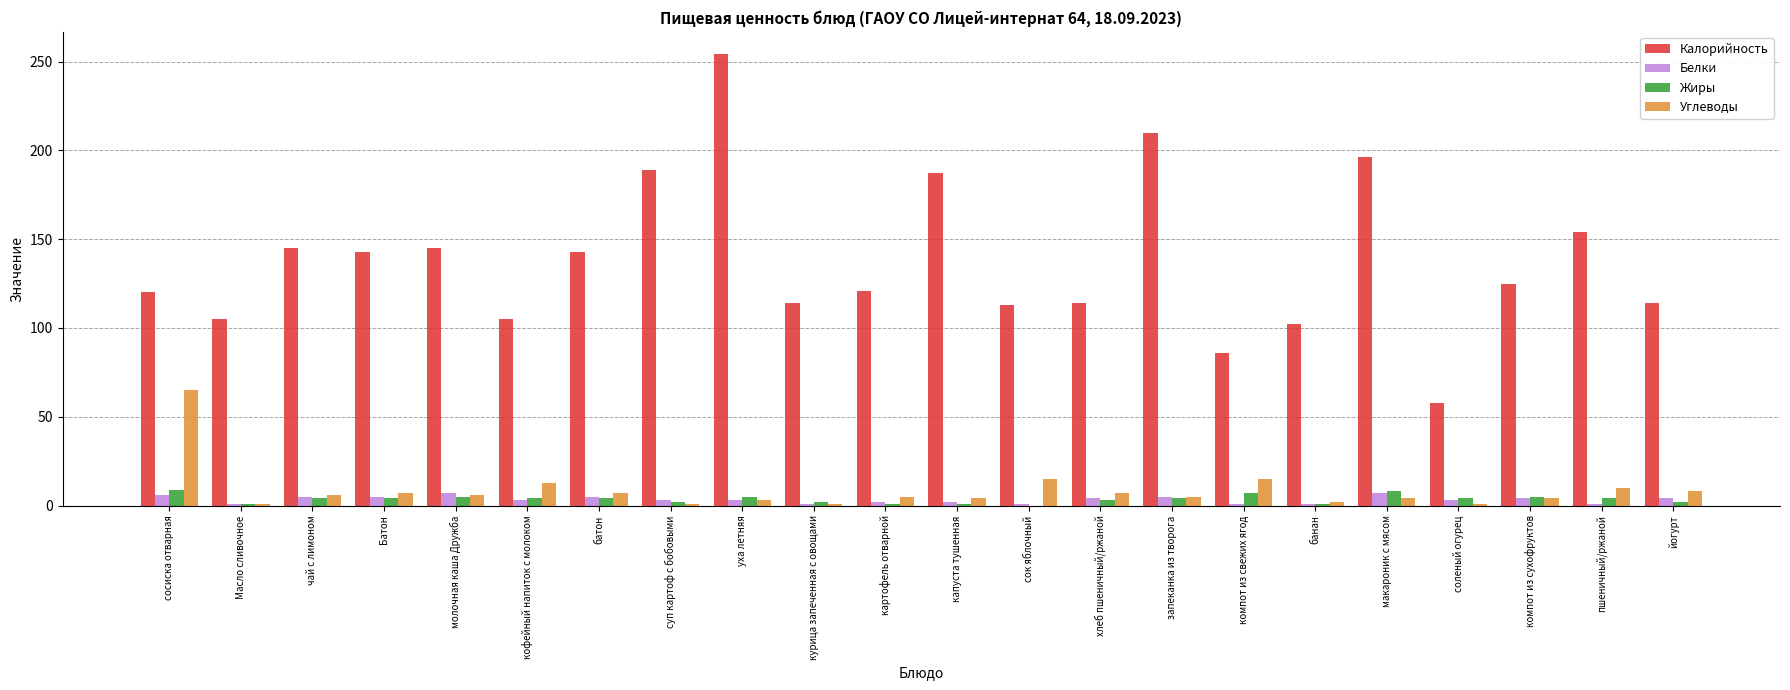

What are all the series names shown in the legend?

Калорийность, Белки, Жиры, Углеводы